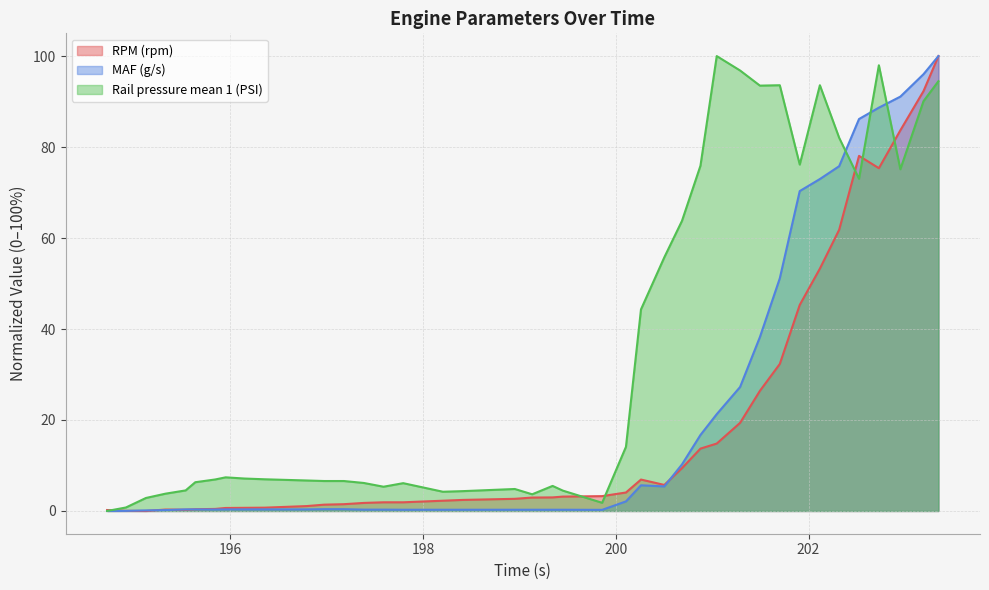

What are all the series names shown in the legend?

RPM (rpm), MAF (g/s), Rail pressure mean 1 (PSI)